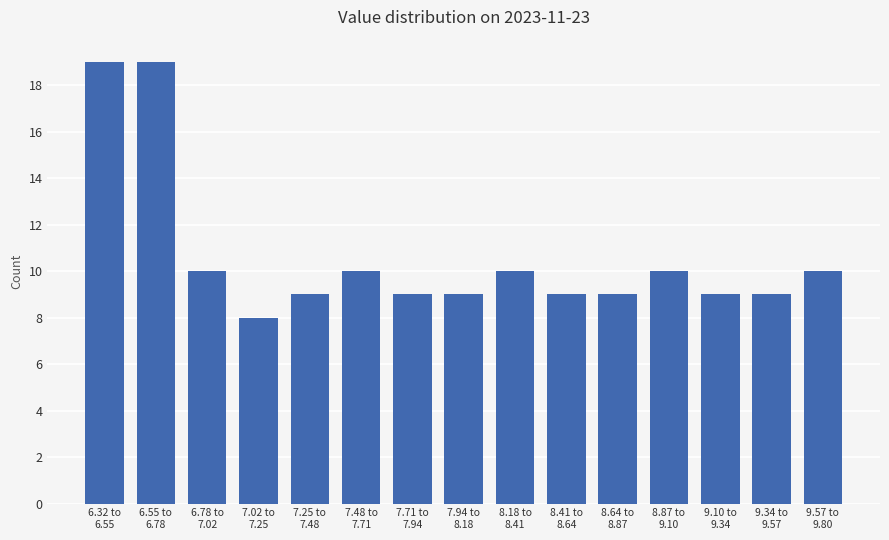

Reading left to right, transcribe all the data shown in this chart.

19	19	10	8	9	10	9	9	10	9	9	10	9	9	10